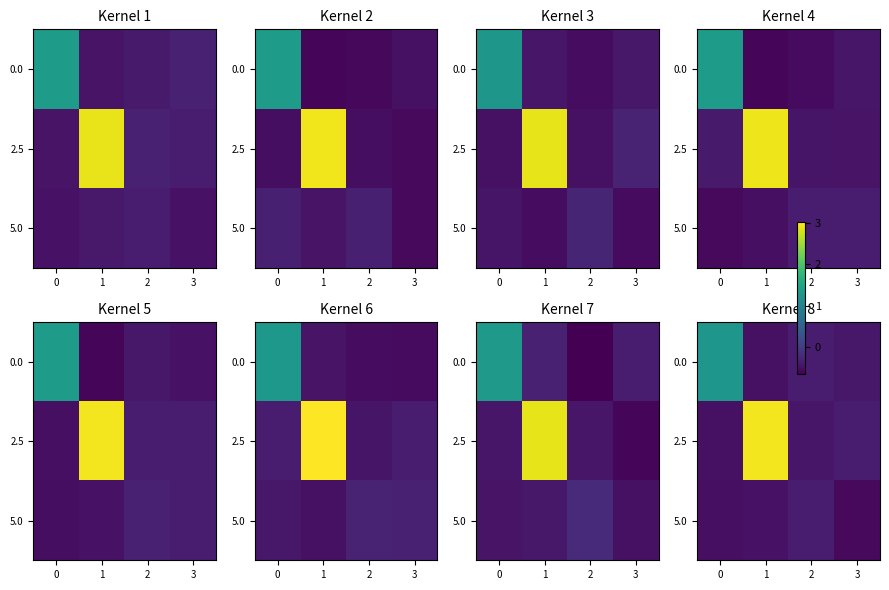

The value of 5.0 at 2 is -0.4. True or false?

True